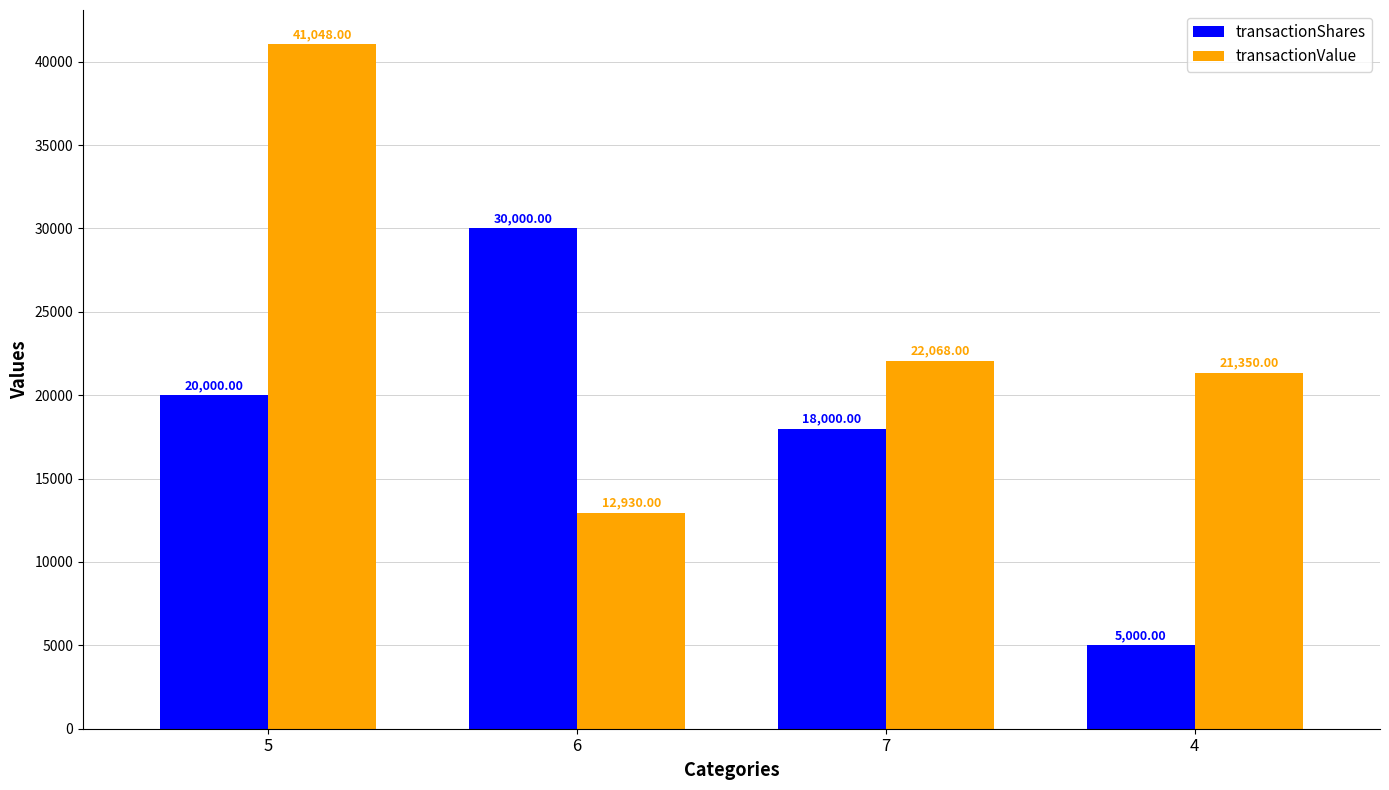

What are all the series names shown in the legend?

transactionShares, transactionValue